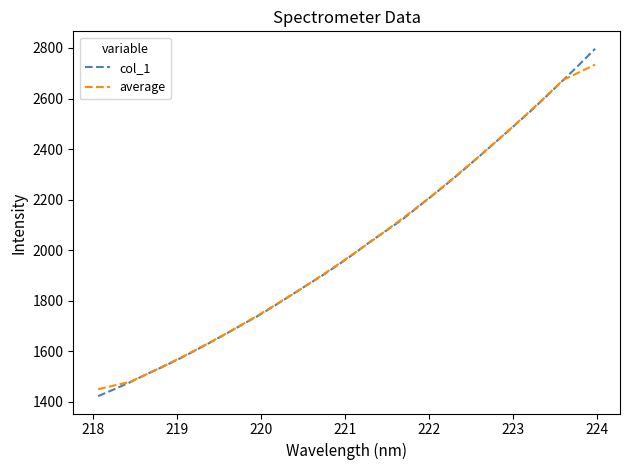

What is the maximum value for col_1?

2797.0